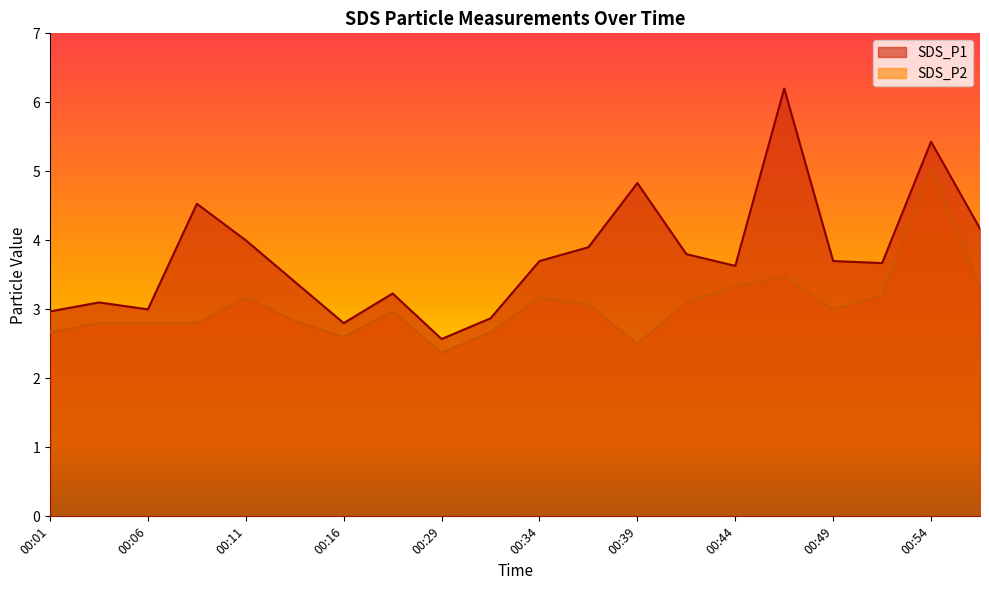

List the series in order of their overall mean, lowest first.

SDS_P2, SDS_P1